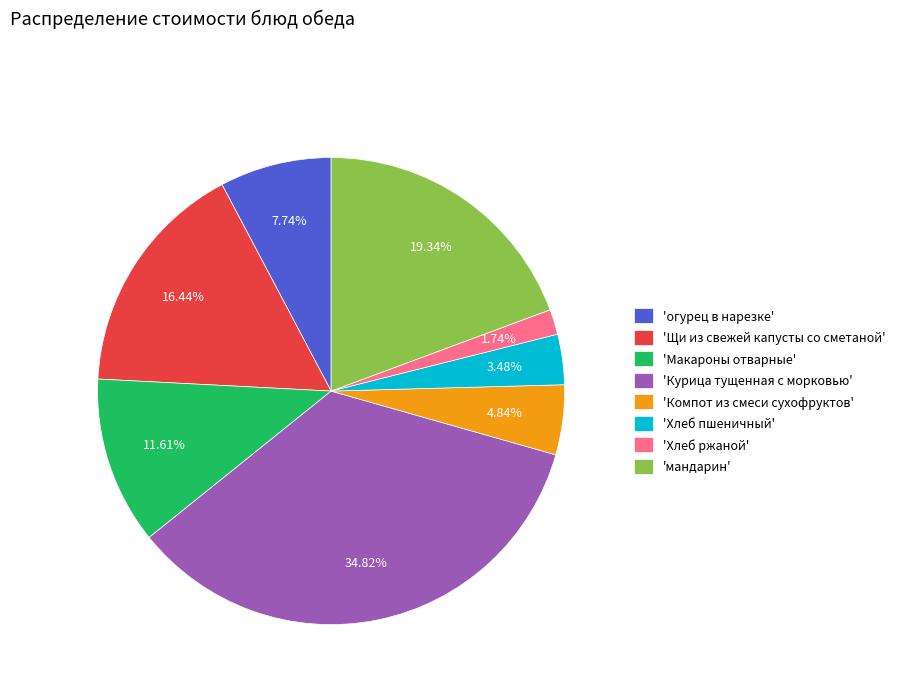

Which slice is the smallest?

'Хлеб ржаной'